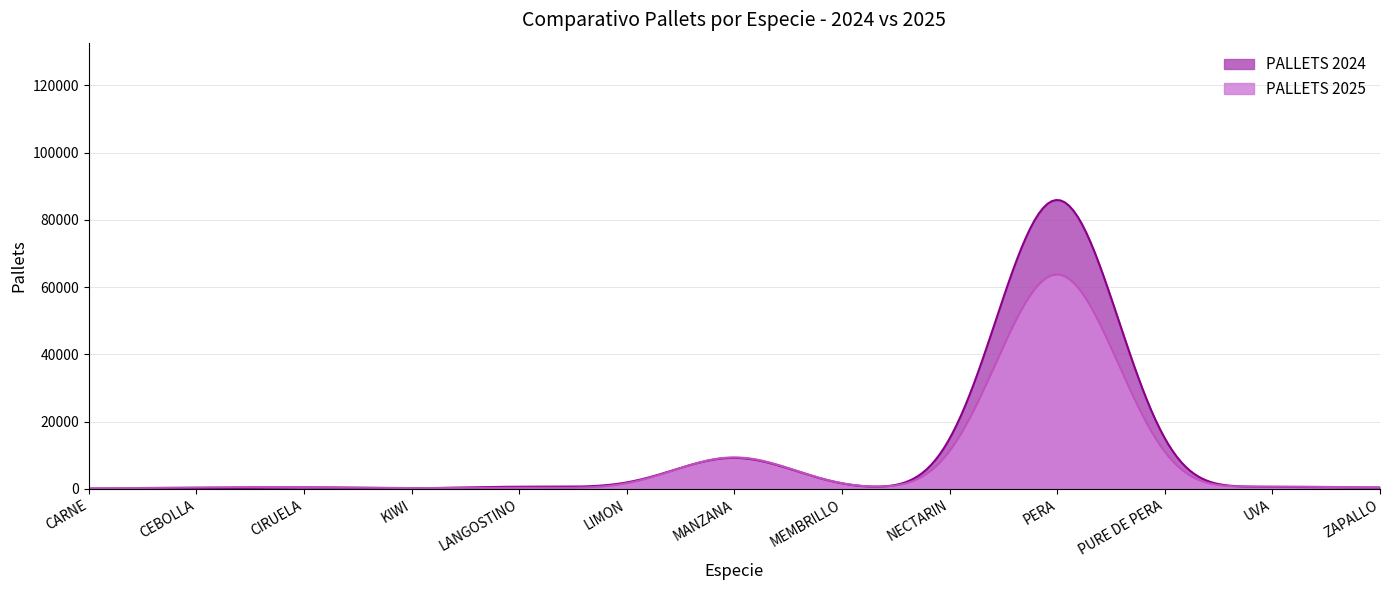

True or false: PALLETS 2025 has more than 0 interior local peaks.

True